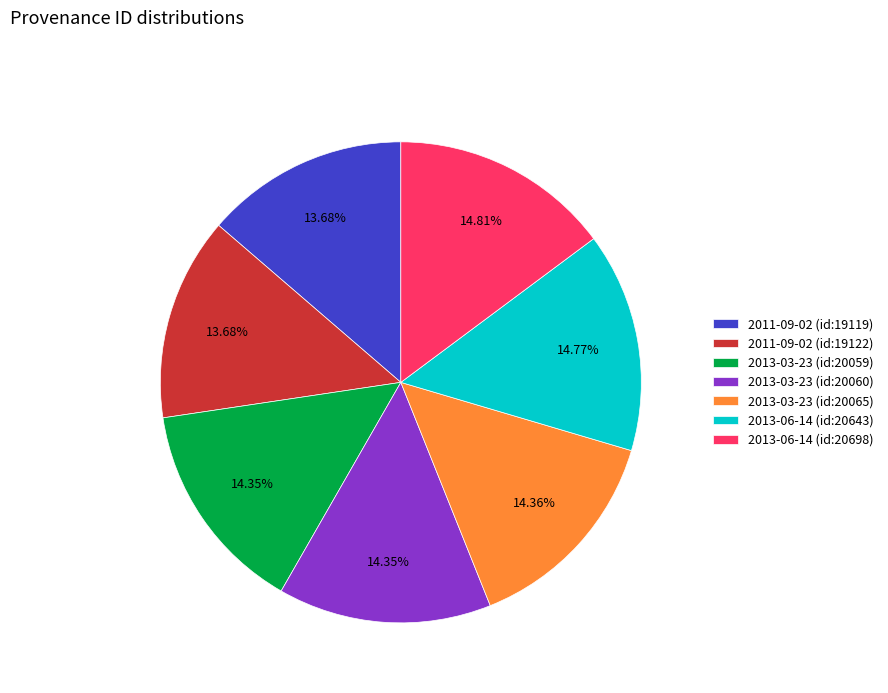

The 2013-06-14 (id:20643) slice represents 15% of the pie. True or false?

True